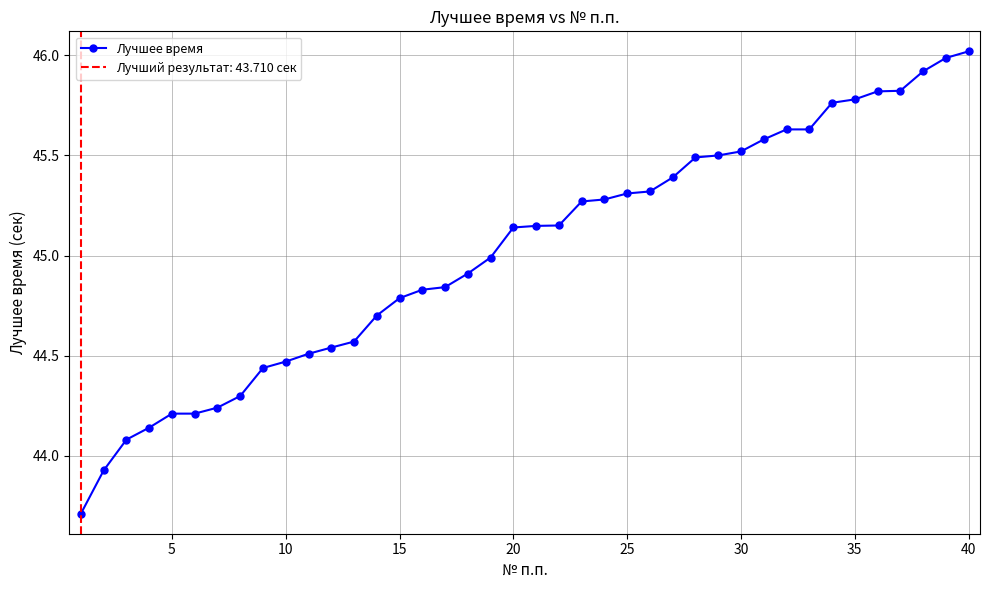

The value of Лучшее время at 40 is 23.9. True or false?

False